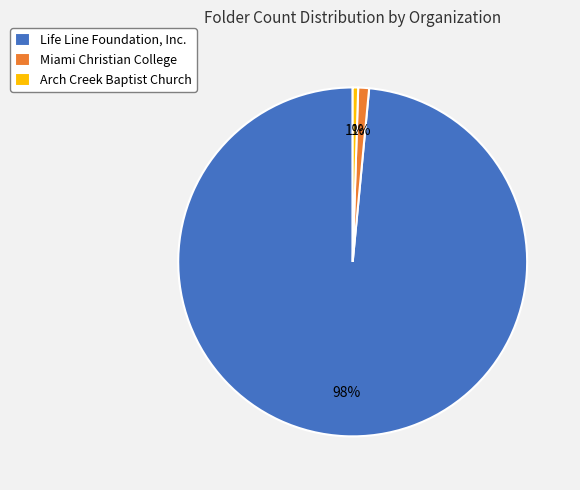

Does any single category account for the majority?

Yes